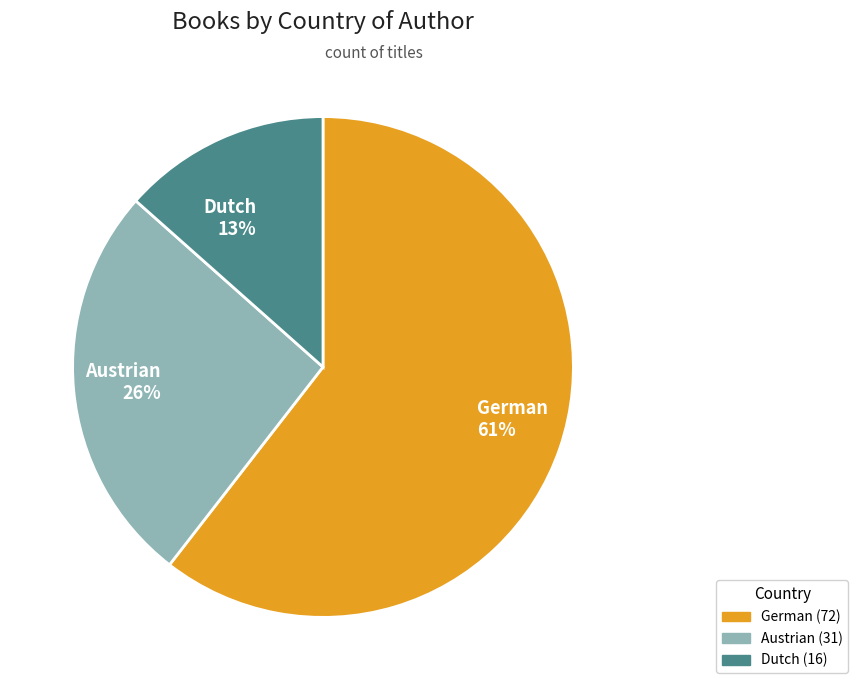

Approximately how many times larger is the value at Austrian compared to German?

0.4